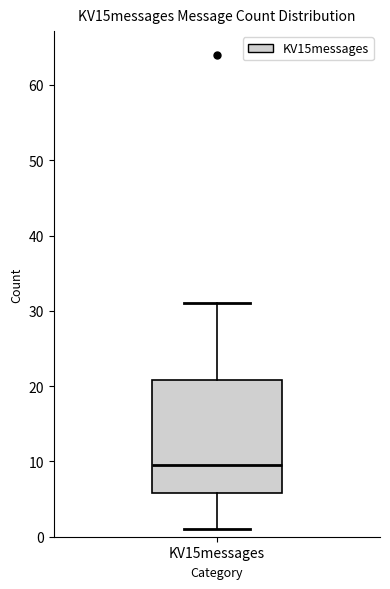

Read this box plot against the y-axis: the position of the median line, the range covered by the box, and the ends of both whiskers. The values are not printed on the chart, so give them approximately, as read against the axis.

median 10, box 6 to 21, whiskers 1 to 31